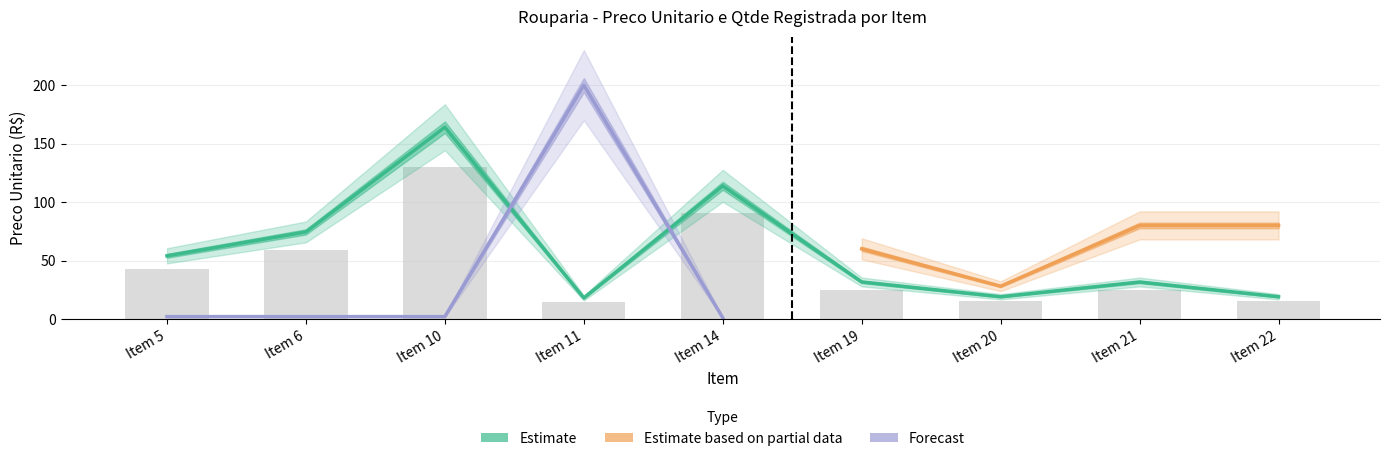

What is the change in value from Item 6 to Item 20?

-55.5